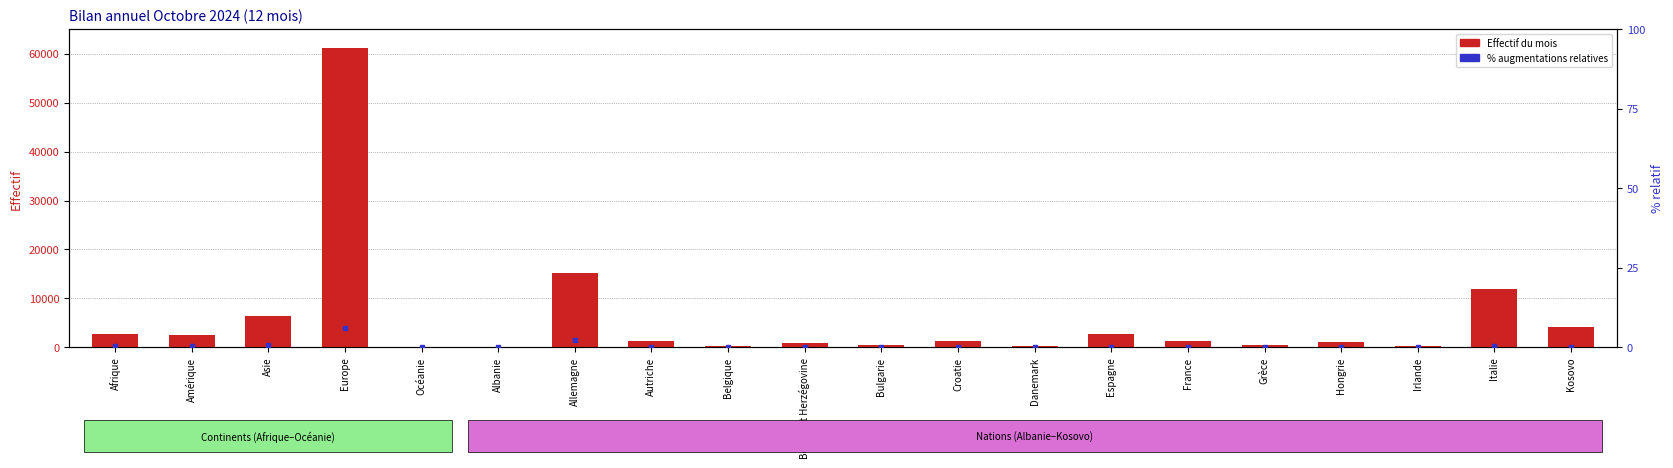

At Afrique, list the series in order from largest to smallest.

Effectif du mois, % augmentations relatives